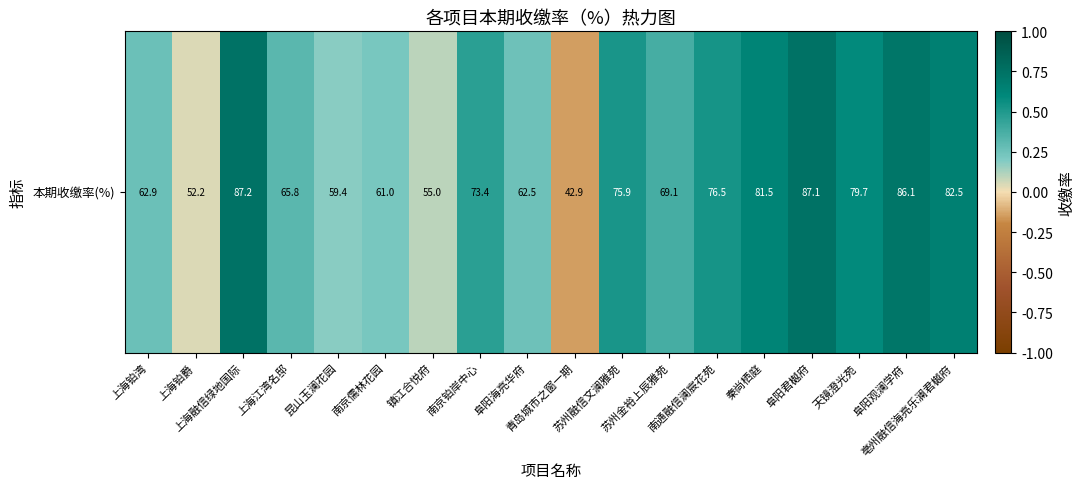

The chart shows a value of 0.7 at 阜阳观澜学府. True or false?

True